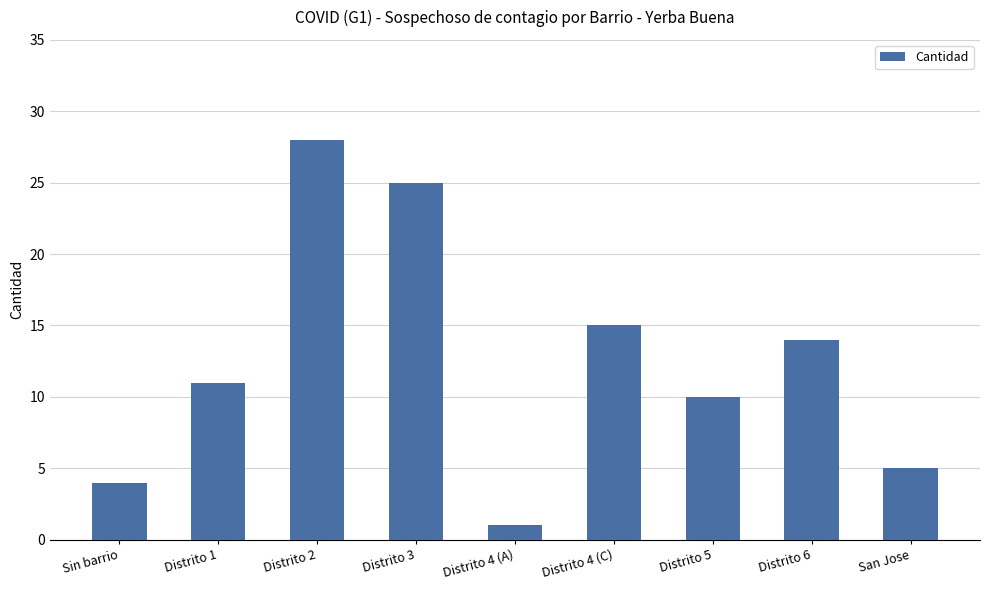

The chart shows a value of 1 at Distrito 4 (A). True or false?

True